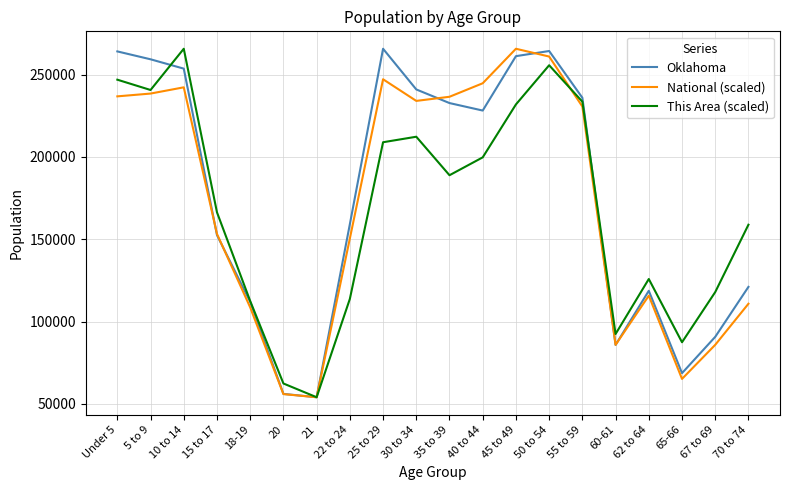

The value of Oklahoma at 20 is 56068.0. True or false?

True